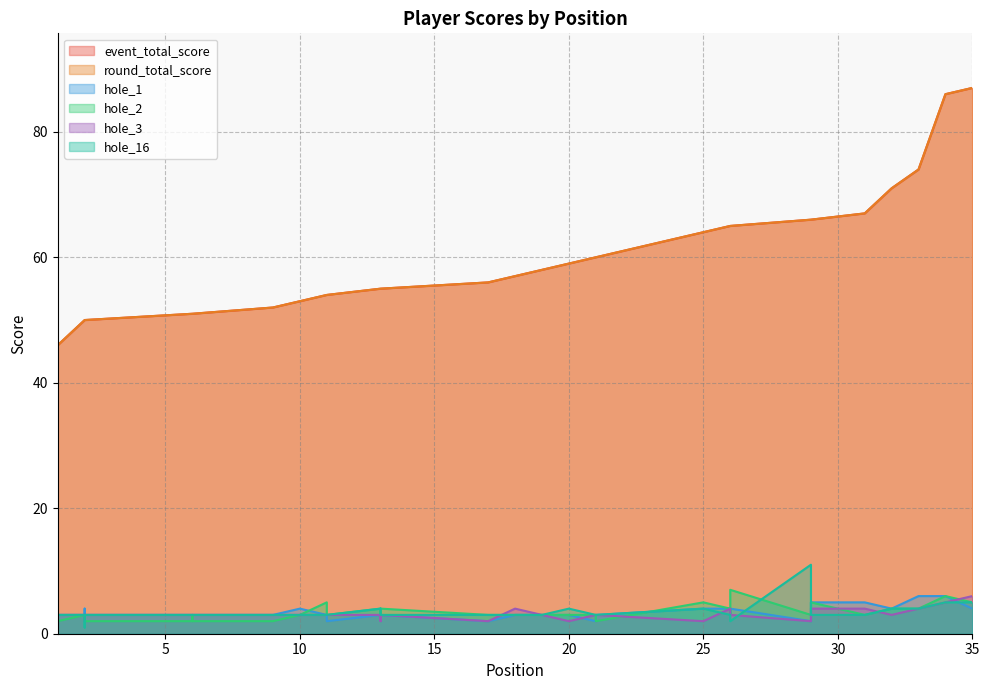

What is the sum of all hole_3 values?

110